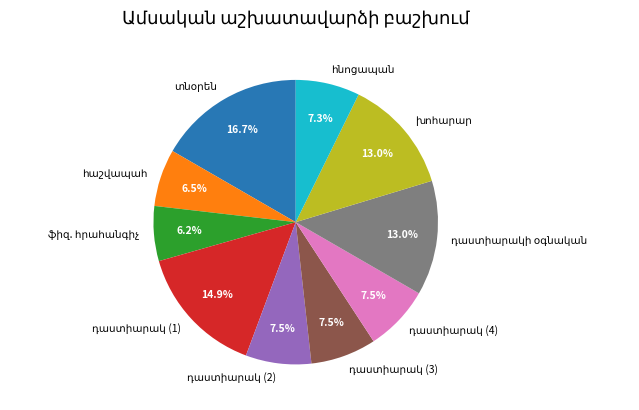

Is there any slice that represents more than half of the pie?

No